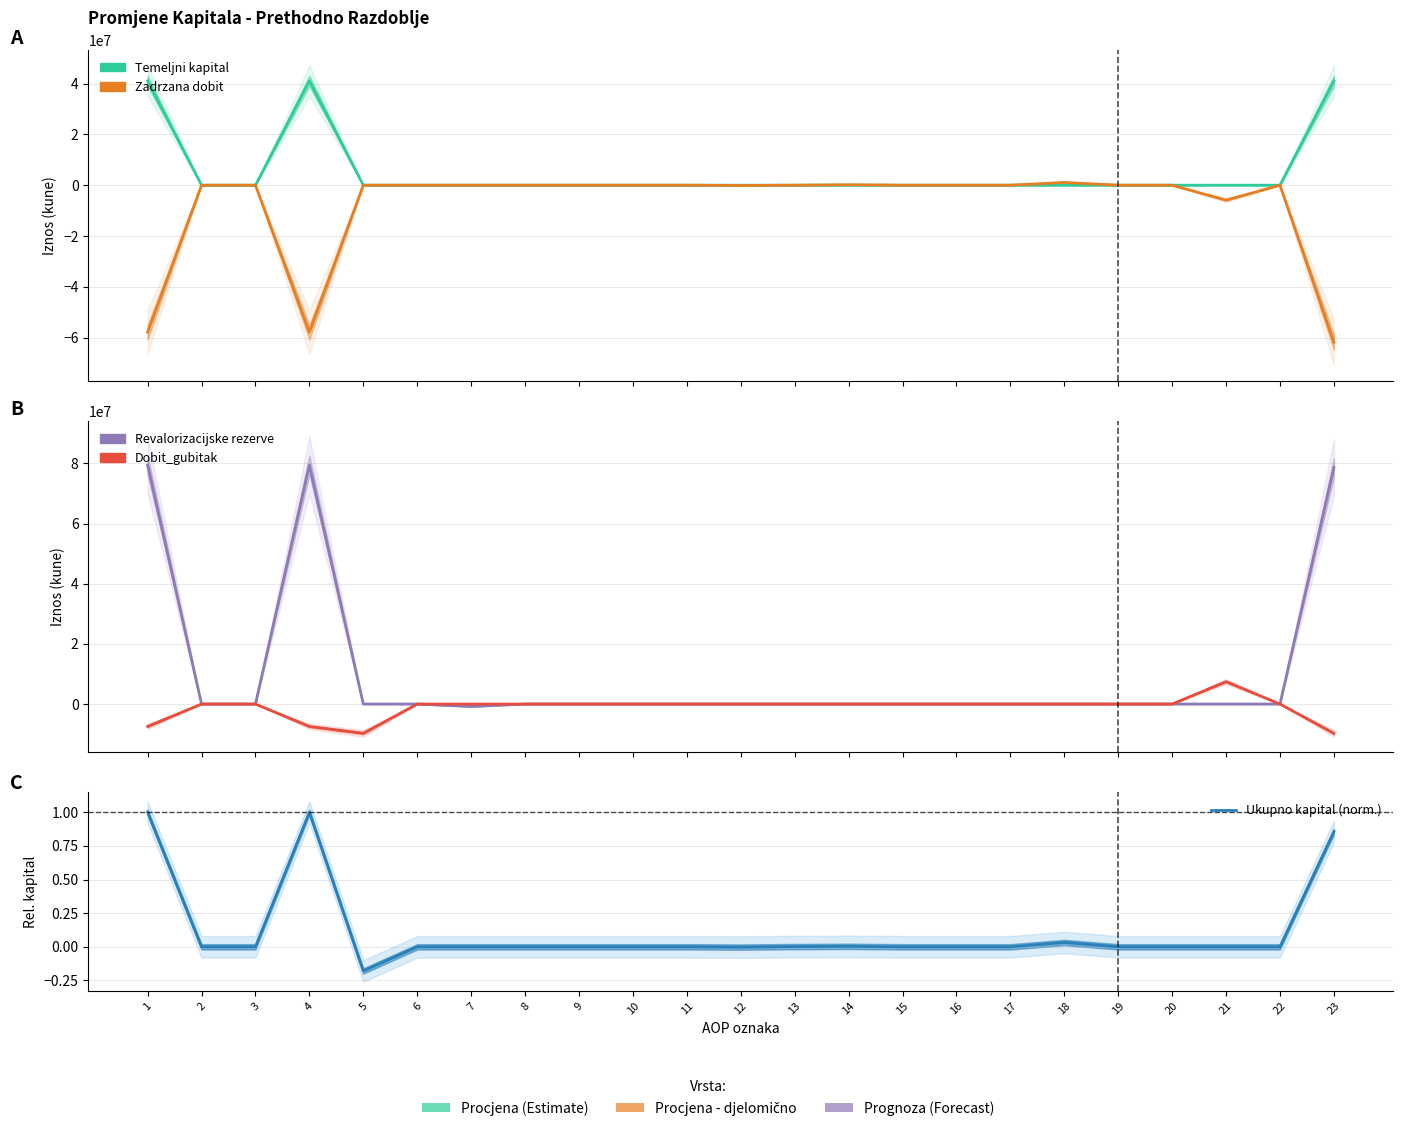

In Revalorizacijske rezerve, how many points are lower than both neighbors (excluding endpoints)?

1